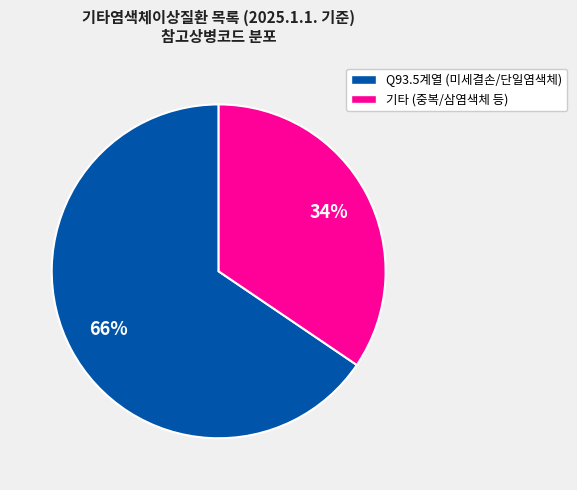

To the nearest percent, what is the average slice percentage?

50%